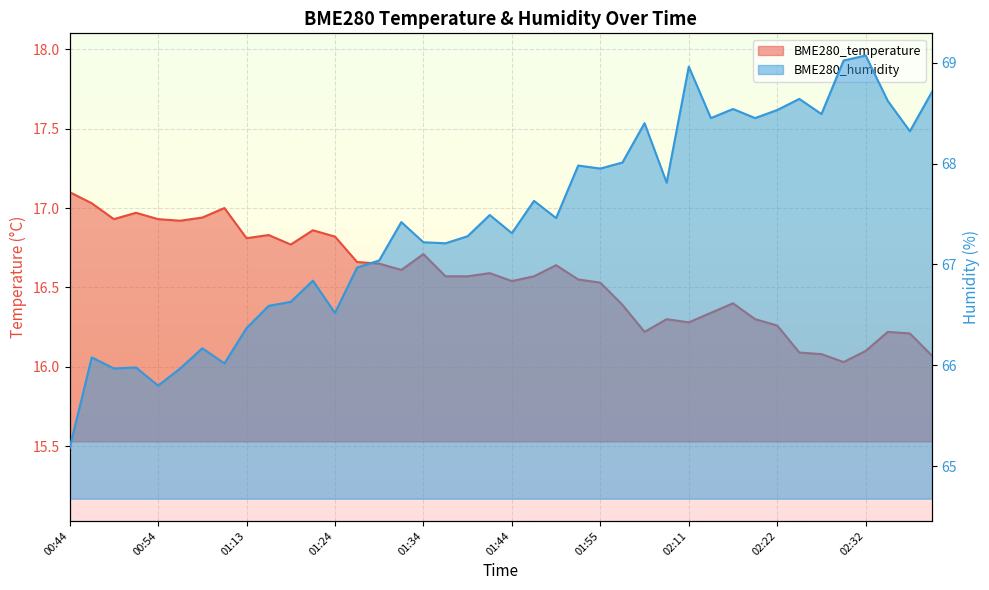

Is it true that BME280_temperature equals 27.8 at 01:34?

False